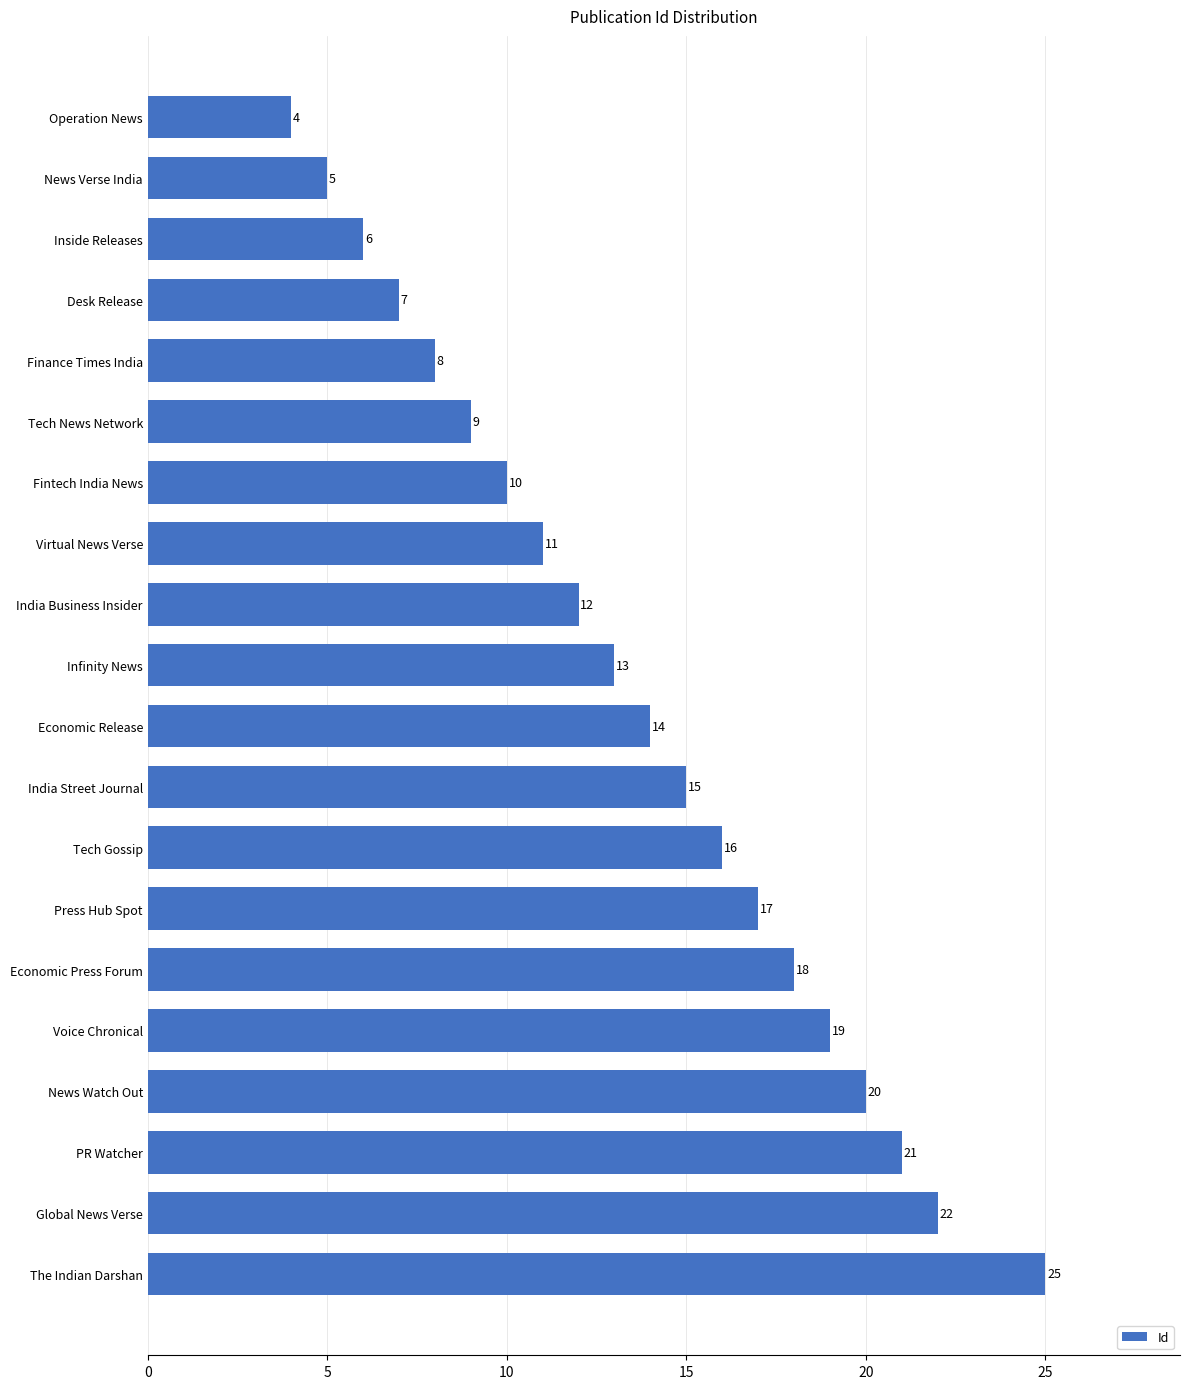

Reading bottom to top, what are all the values shown in this chart?

25	22	21	20	19	18	17	16	15	14	13	12	11	10	9	8	7	6	5	4